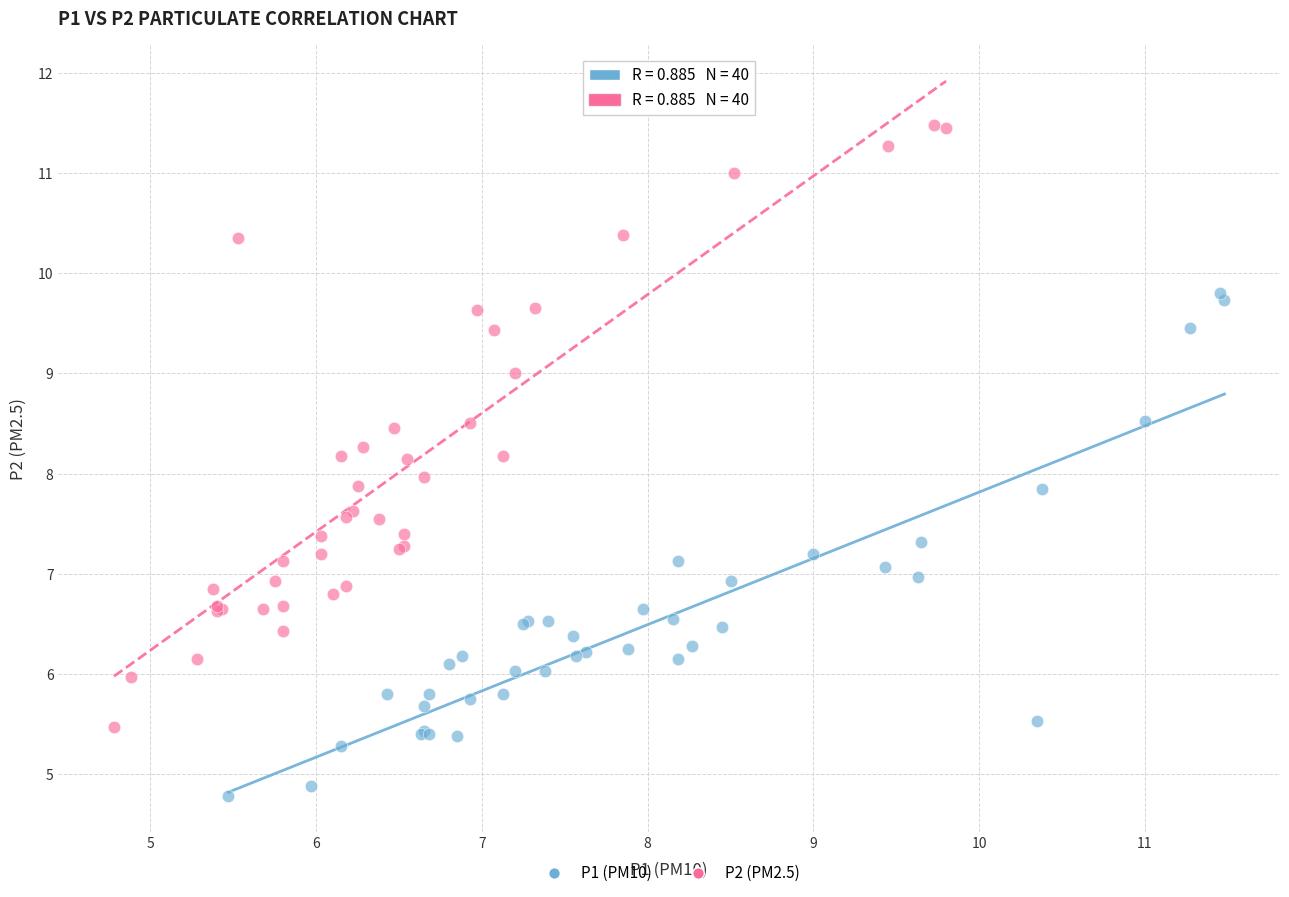

Which series has the widest spread of Y values?

P2 (PM2.5)